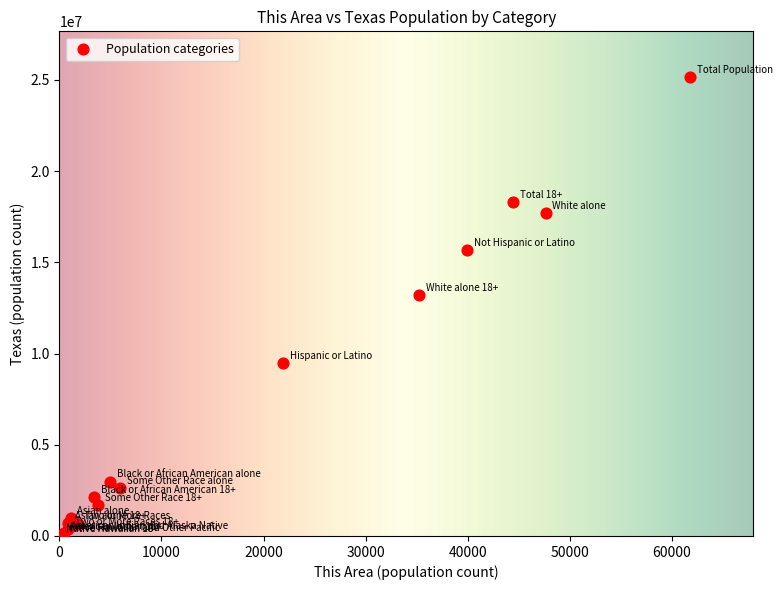

What Y value in the scatter plot is closest to 12580401?

13205588